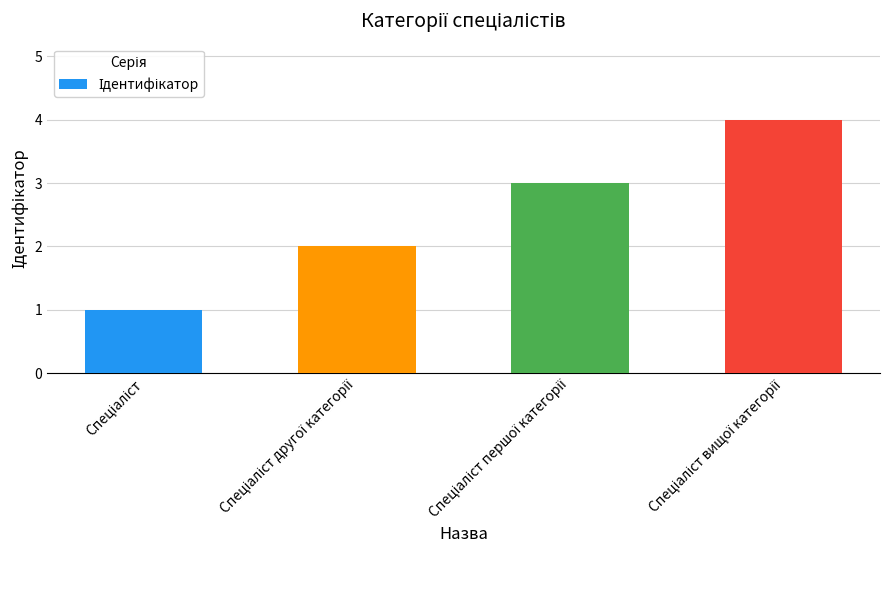

What is the sum of all values?

10